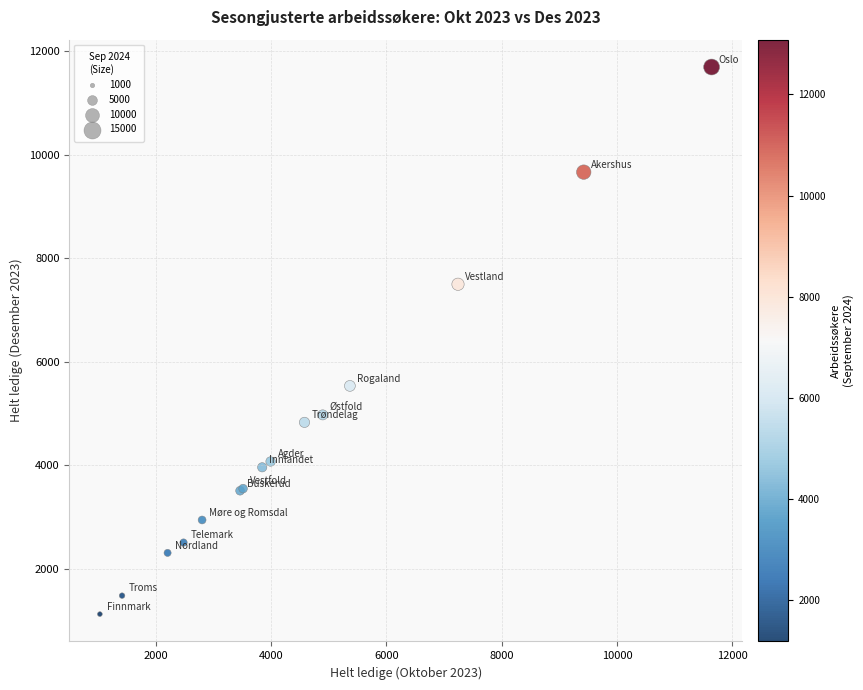

What Y value in the scatter plot is closest to 6413?

5537